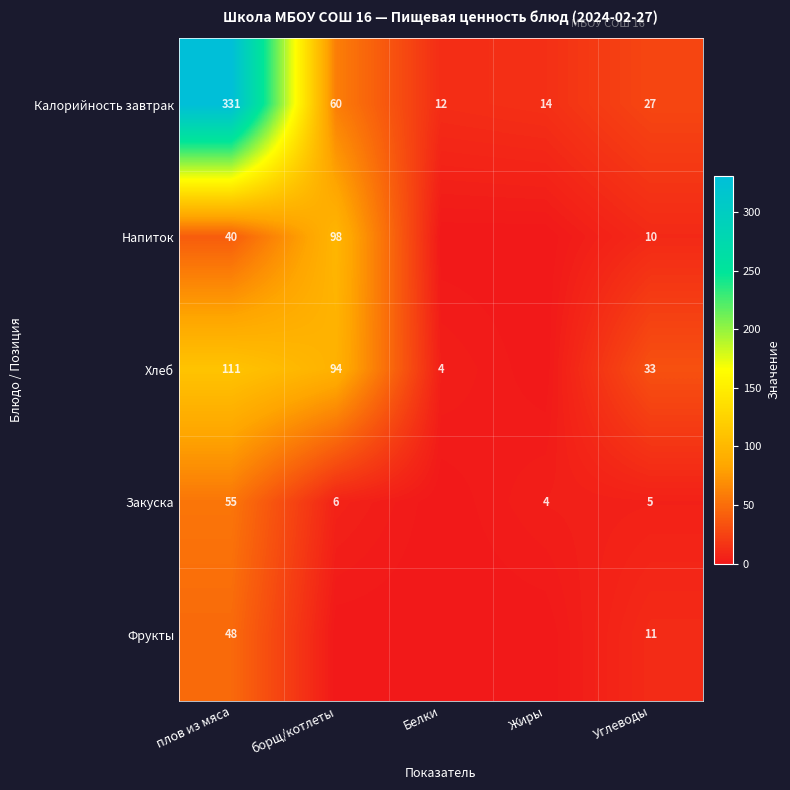

What is the average value of the Калорийность завтрак series?

89